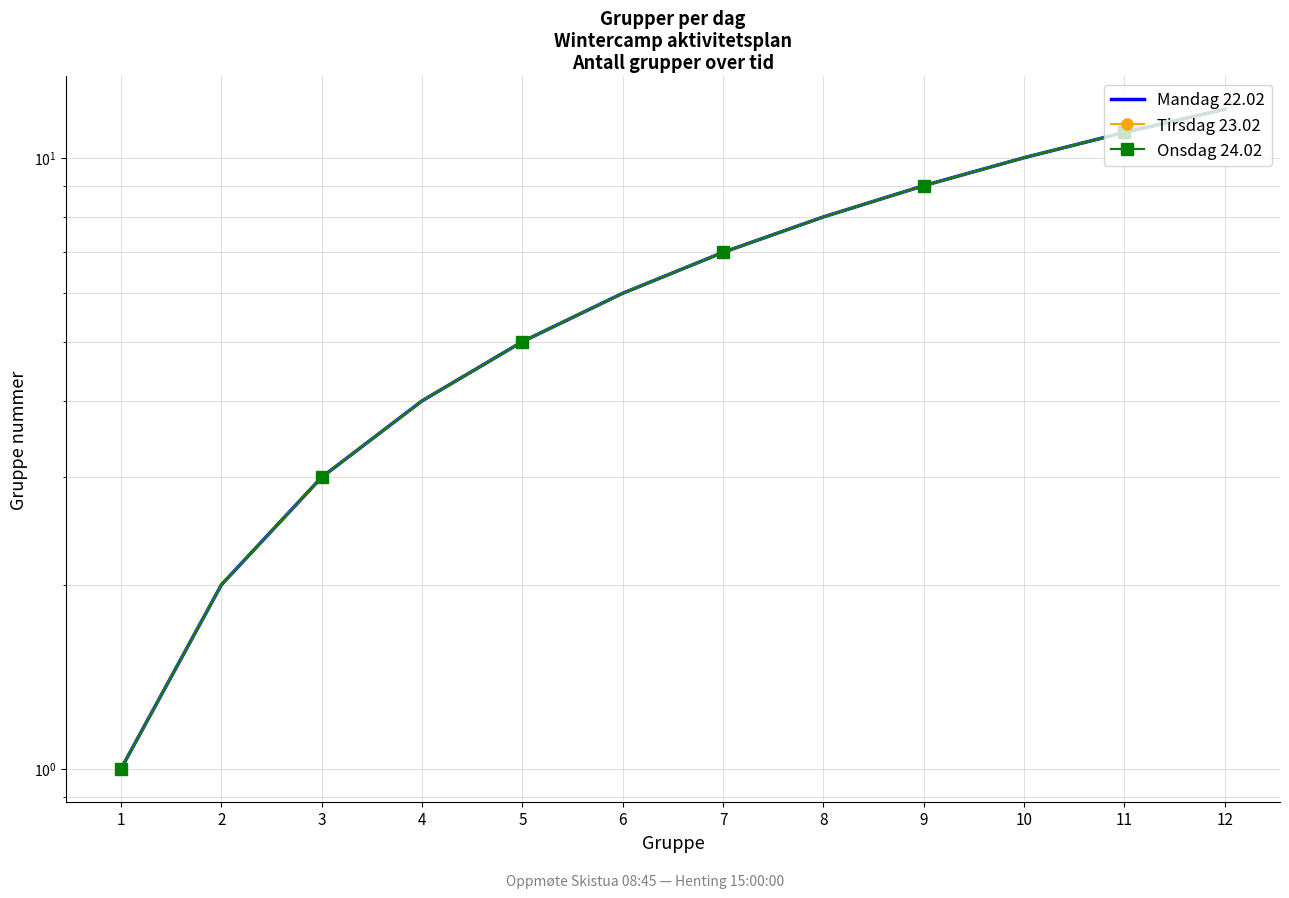

Which category has the lowest value in the Mandag 22.02 series?

1